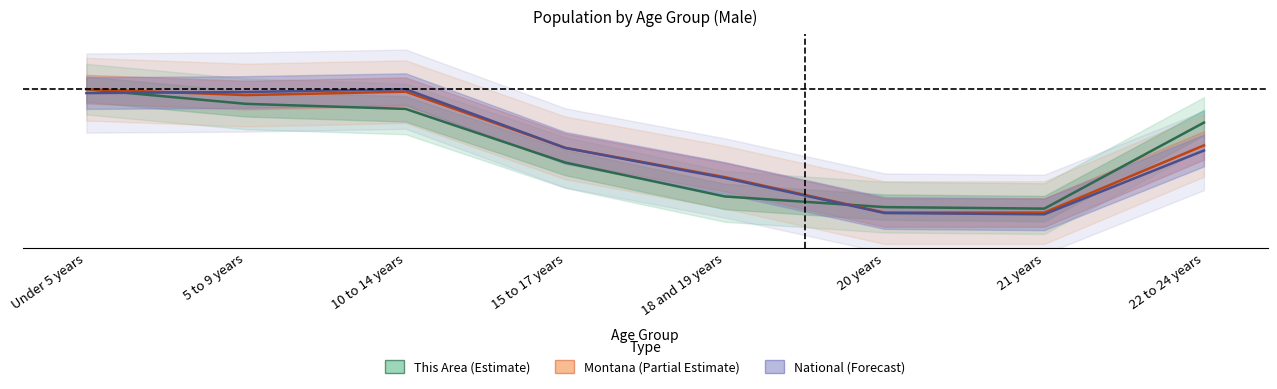

What is the difference between the Montana (Partial Estimate) values at 15 to 17 years and 5 to 9 years?

0.3